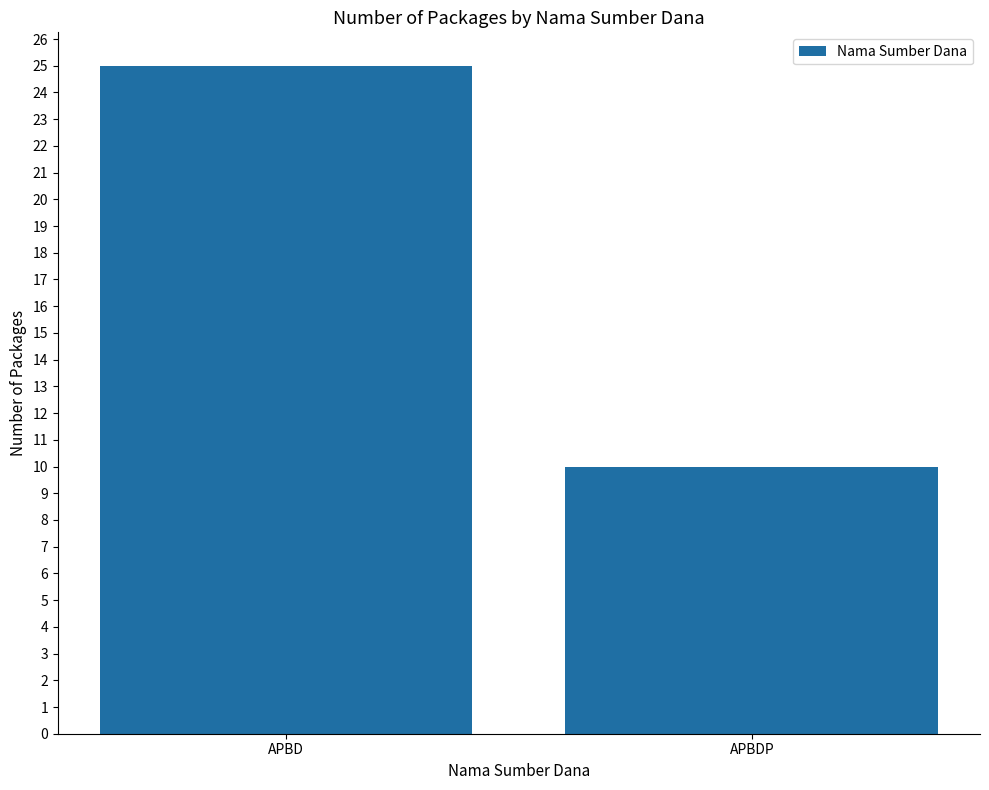

What is the greatest value displayed?

25